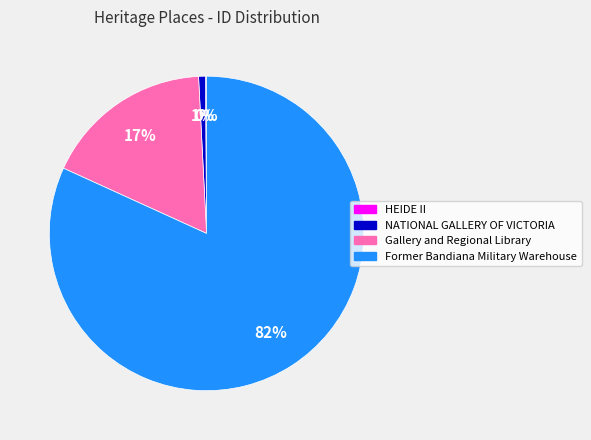

Is it true that NATIONAL GALLERY OF VICTORIA is 1% of the pie?

True